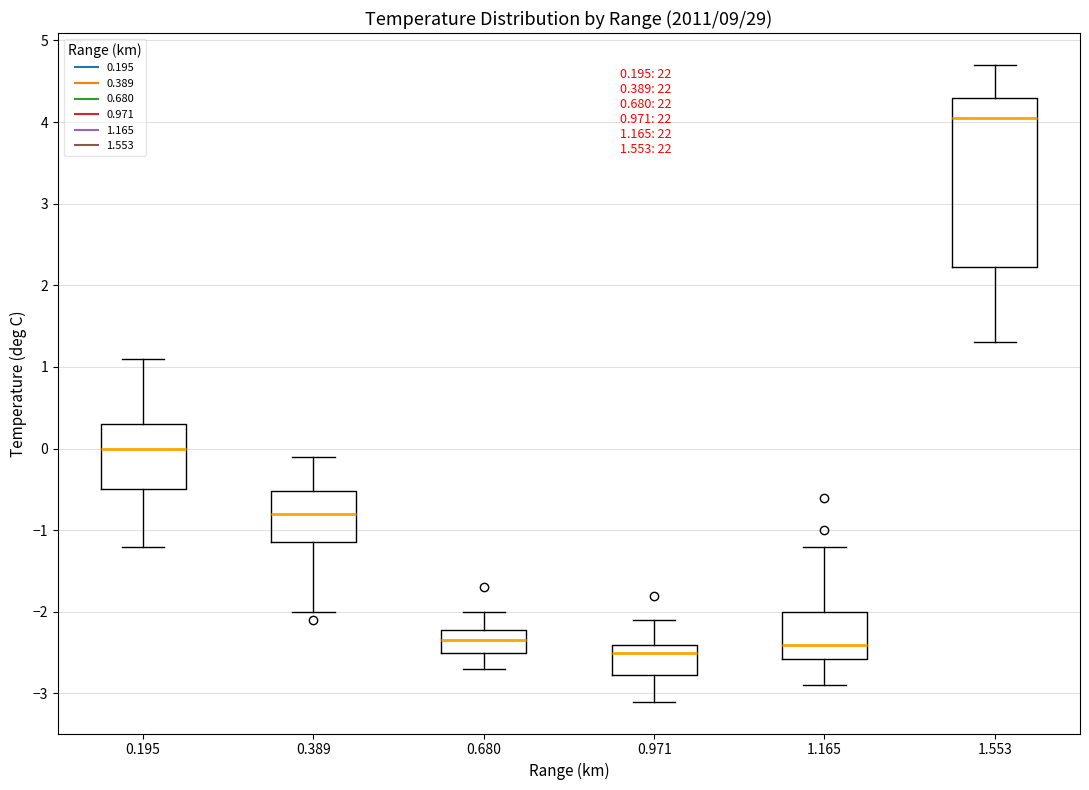

Which box has the lowest median line?

0.971